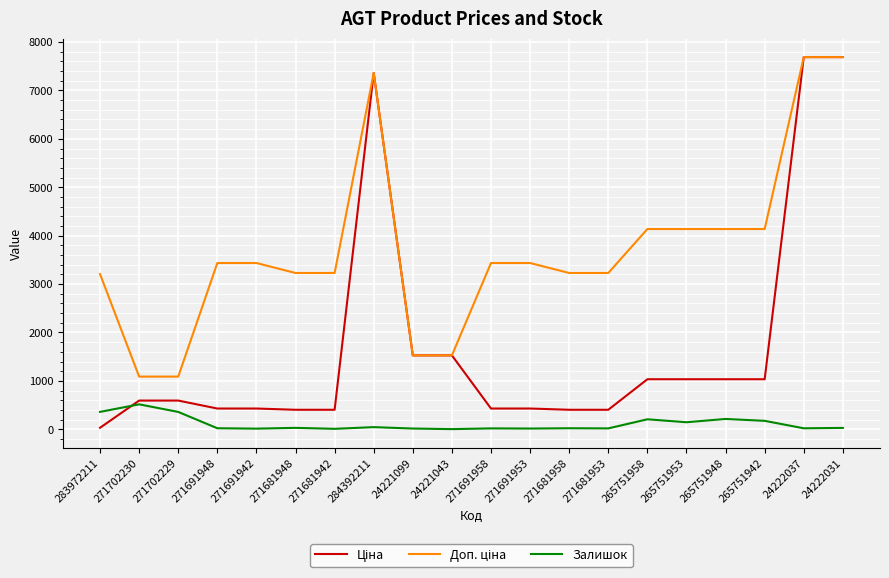

How many values in the Залишок series are below 29?

10